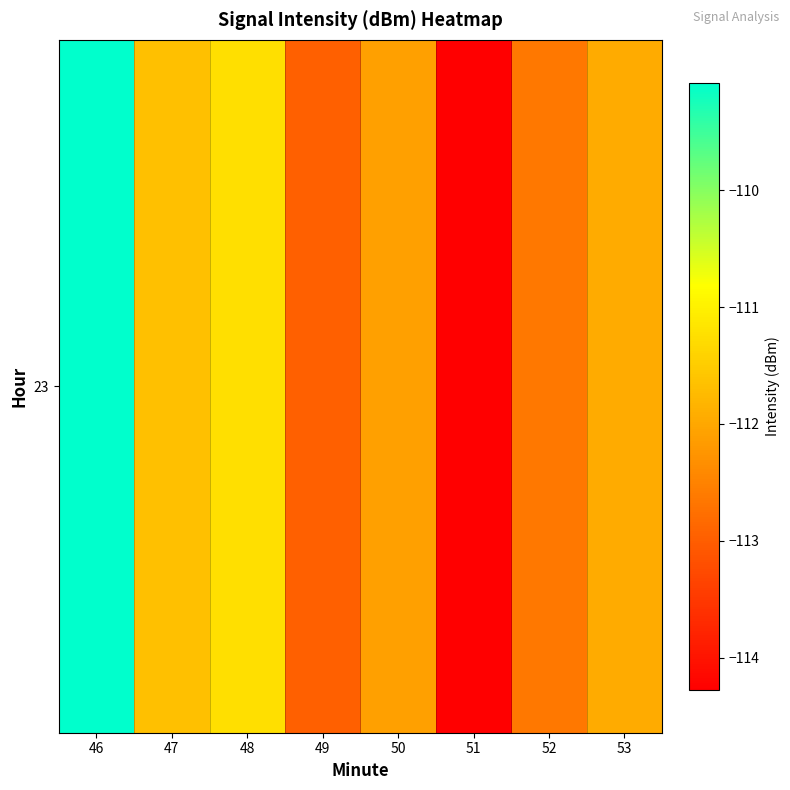

True or false: the data shows -52.4 at 48.

False